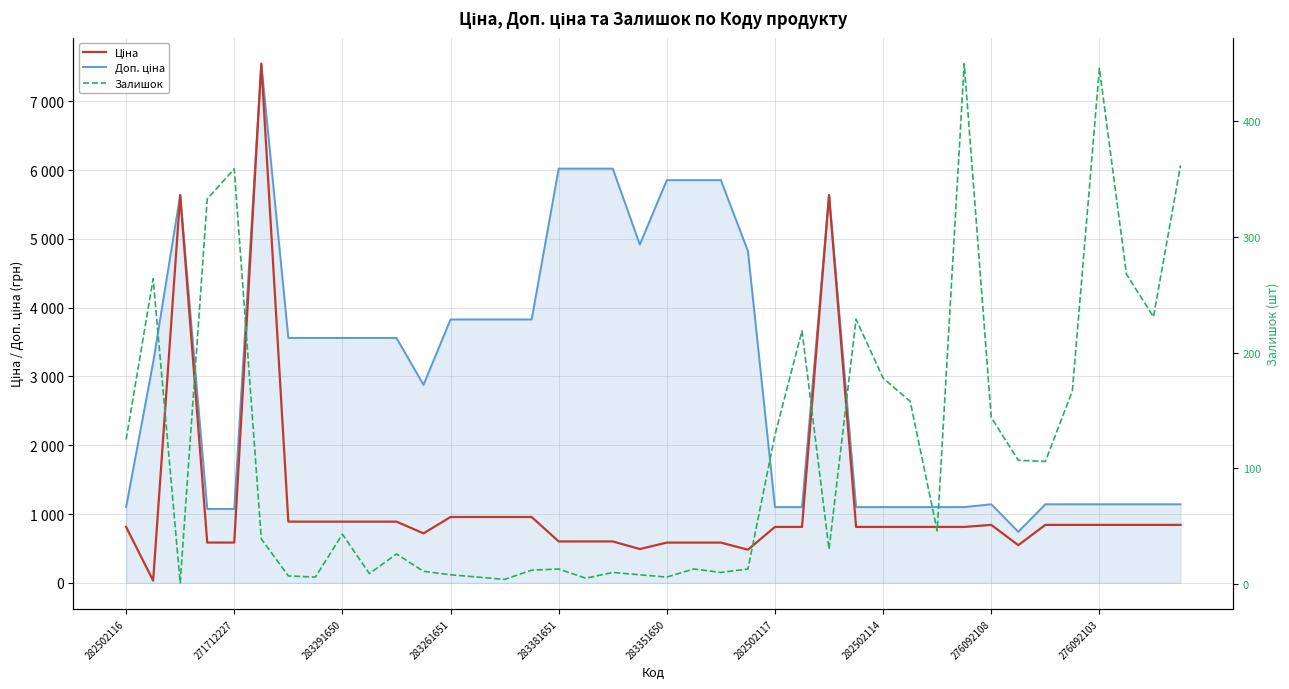

What are all the series names shown in the legend?

Доп. ціна, Ціна, Залишок